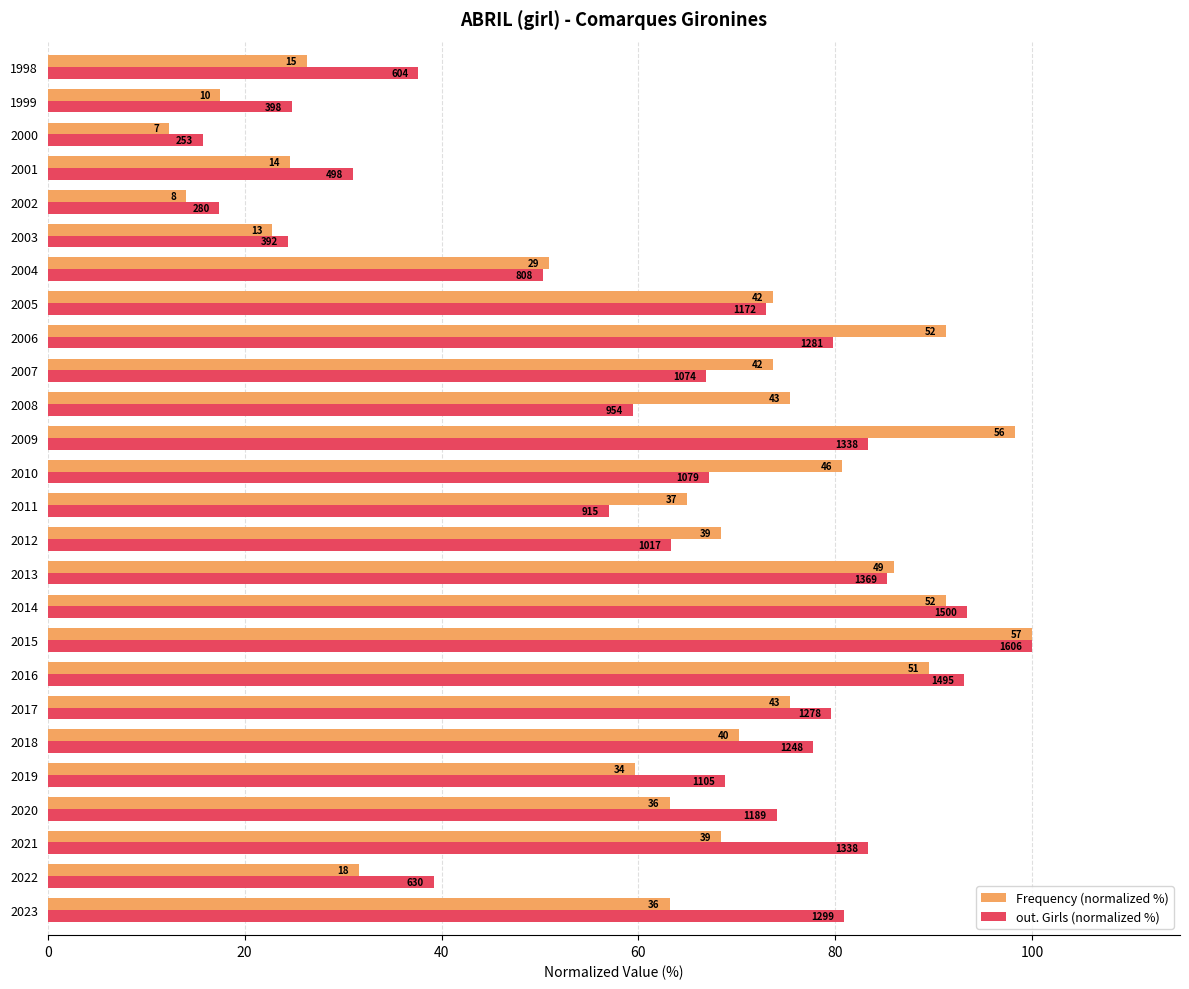

Which series has the largest range (max minus min)?

Frequency (normalized %)